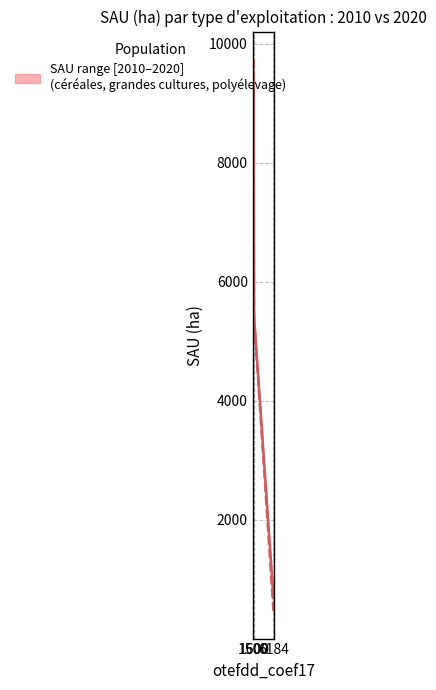

What is the value of the SAU 2010 point at the 2nd from the left?

5424.7